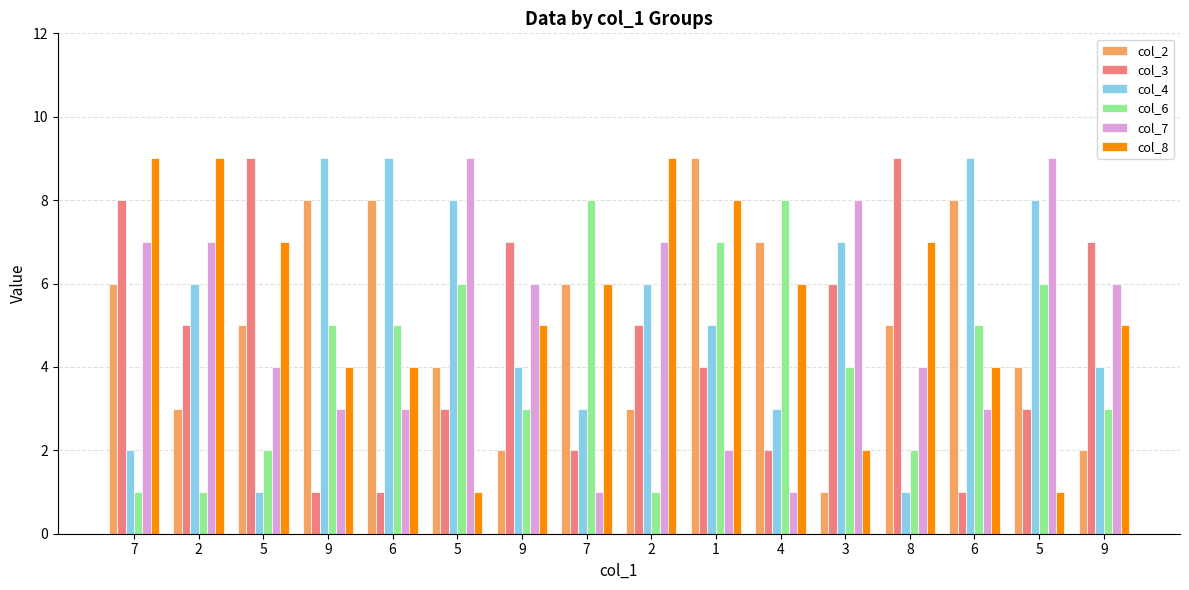

What are all the series names shown in the legend?

col_2, col_3, col_4, col_6, col_7, col_8